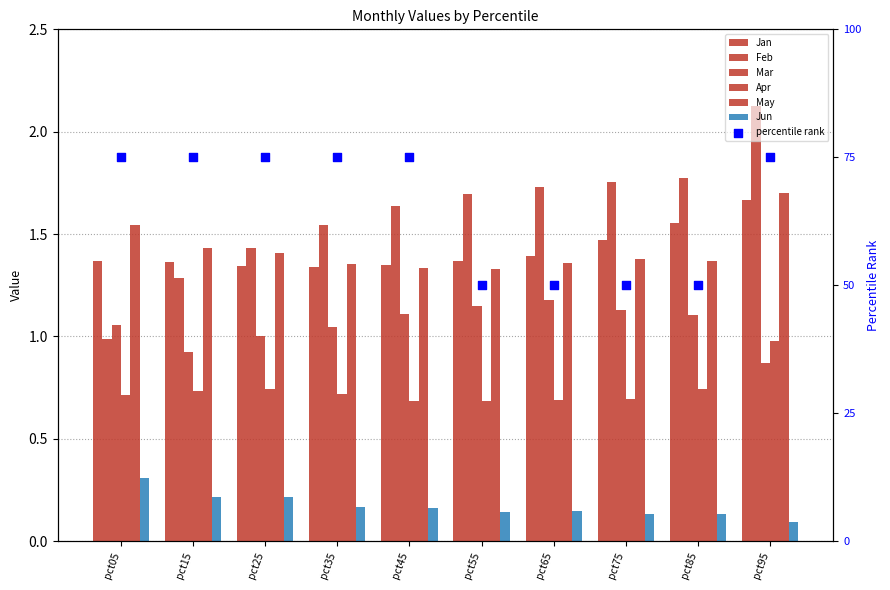

Which series reaches the minimum Y coordinate?

Jun